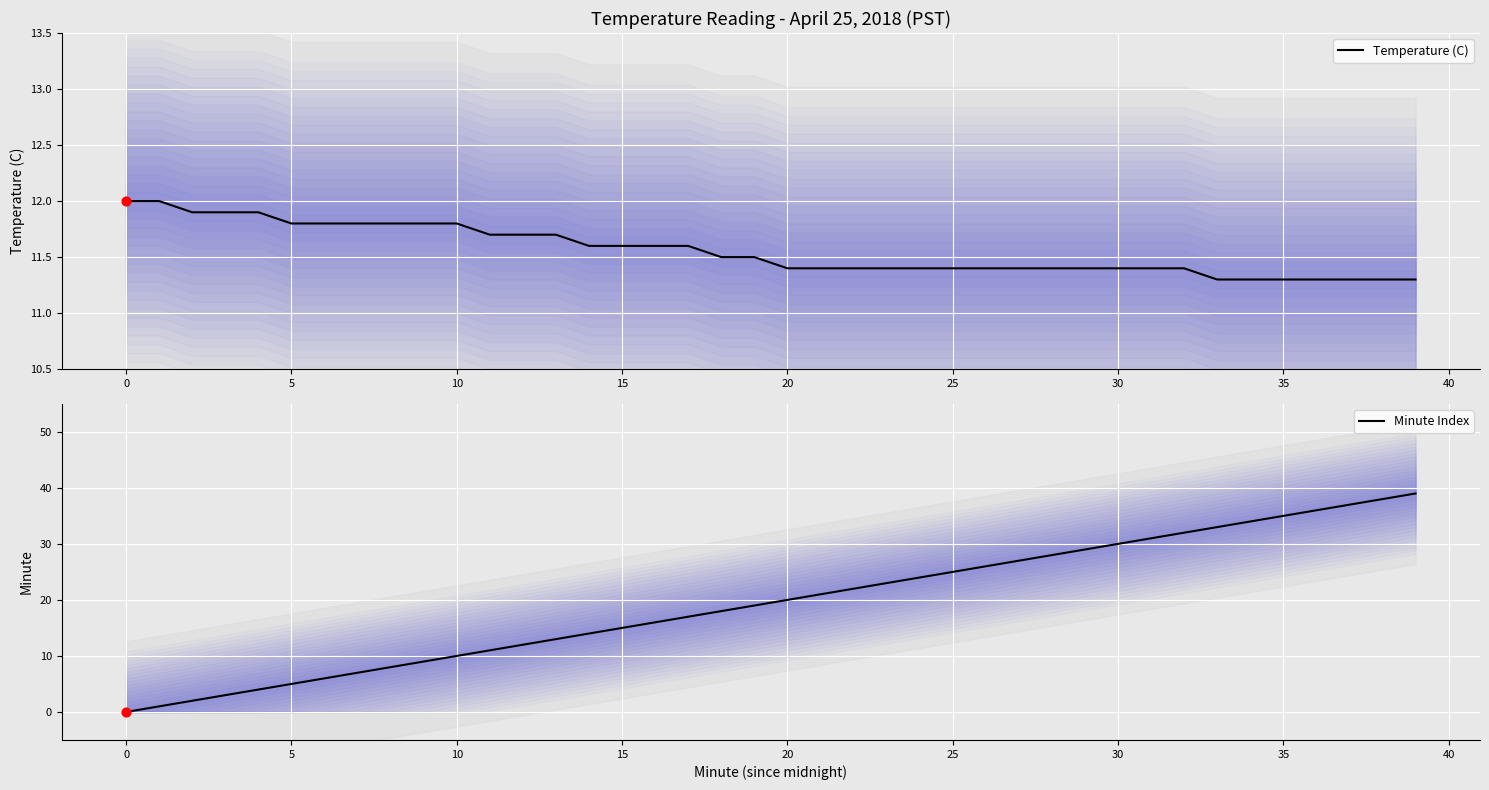

Which series has the largest total across all categories?

Minute Index